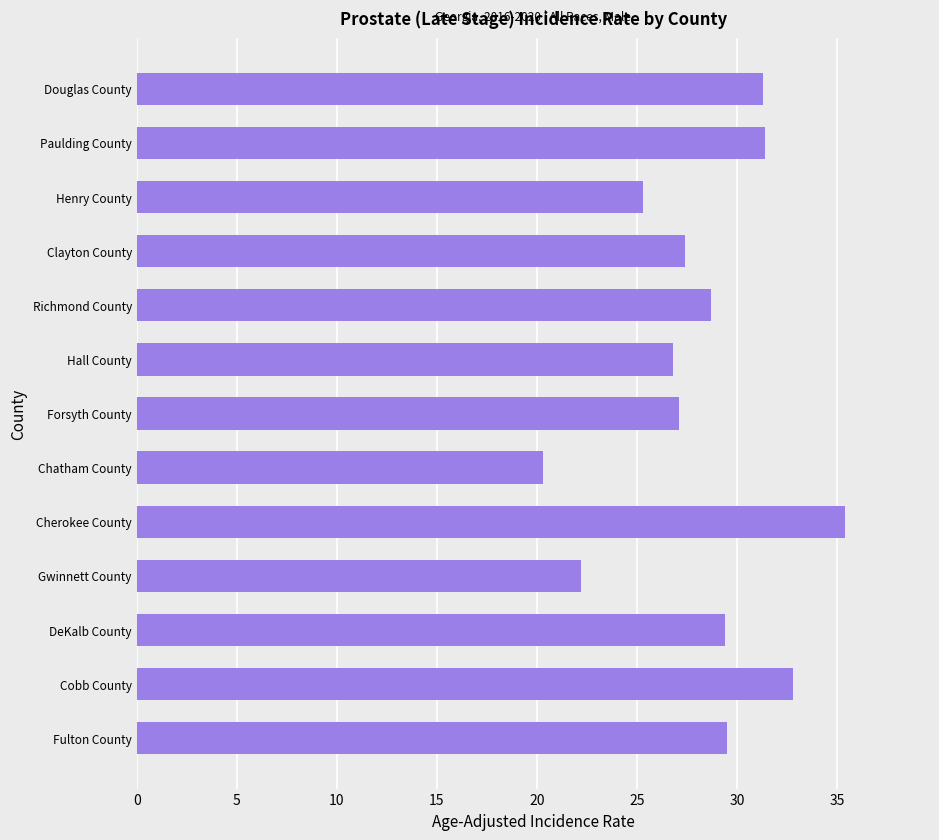

Which has a higher value, Douglas County or Henry County?

Douglas County